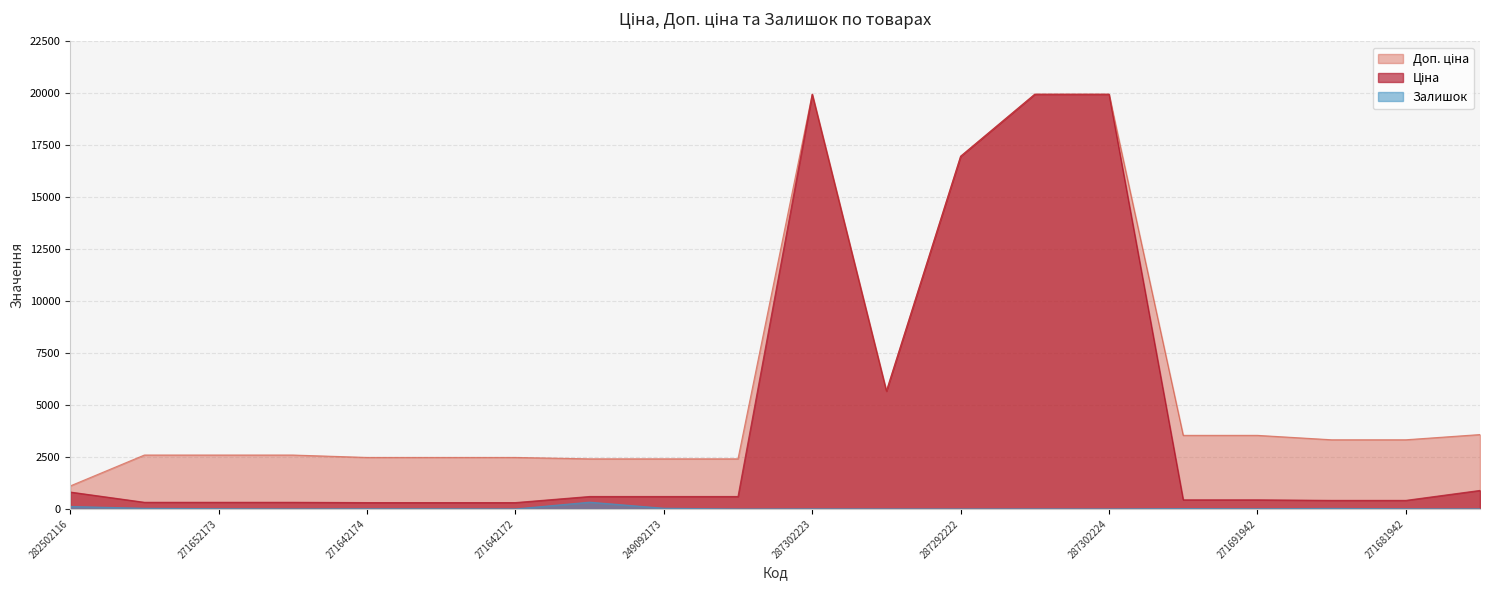

Reading left to right, list all the values displayed in this chart.

Ціна: 282502116=818.5	271652174=324.8	271652173=324.8	271652172=324.8	271642174=310.3	271642173=310.3	271642172=310.3	249092174=603.7	249092173=603.7	249092172=603.7	287302223=19964.2	10832185=5673.8	287292222=16976.3	287302225=19964.2	287302224=19964.2	271691948=443.1	271691942=443.1	271681948=416.6	271681942=416.6	283291856=895.9
Доп. ціна: 282502116=1109.2	271652174=2598.3	271652173=2598.3	271652172=2598.3	271642174=2482.4	271642173=2482.4	271642172=2482.4	249092174=2414.8	249092173=2414.8	249092172=2414.8	287302223=19964.2	10832185=5673.8	287292222=16976.3	287302225=19964.2	287302224=19964.2	271691948=3545.0	271691942=3545.0	271681948=3332.5	271681942=3332.5	283291856=3583.6
Залишок: 282502116=125.0	271652174=35.0	271652173=15.0	271652172=4.0	271642174=11.0	271642173=10.0	271642172=4.0	249092174=330.0	249092173=38.0	249092172=0.0	287302223=7.0	10832185=4.0	287292222=2.0	287302225=5.0	287302224=3.0	271691948=22.0	271691942=13.0	271681948=30.0	271681942=10.0	283291856=7.0